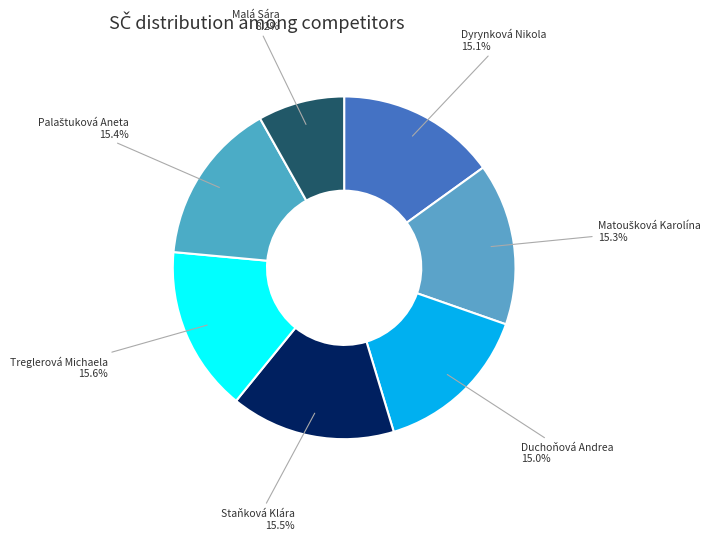

What percentage is NOT represented by Duchoňová Andrea?

85.0%